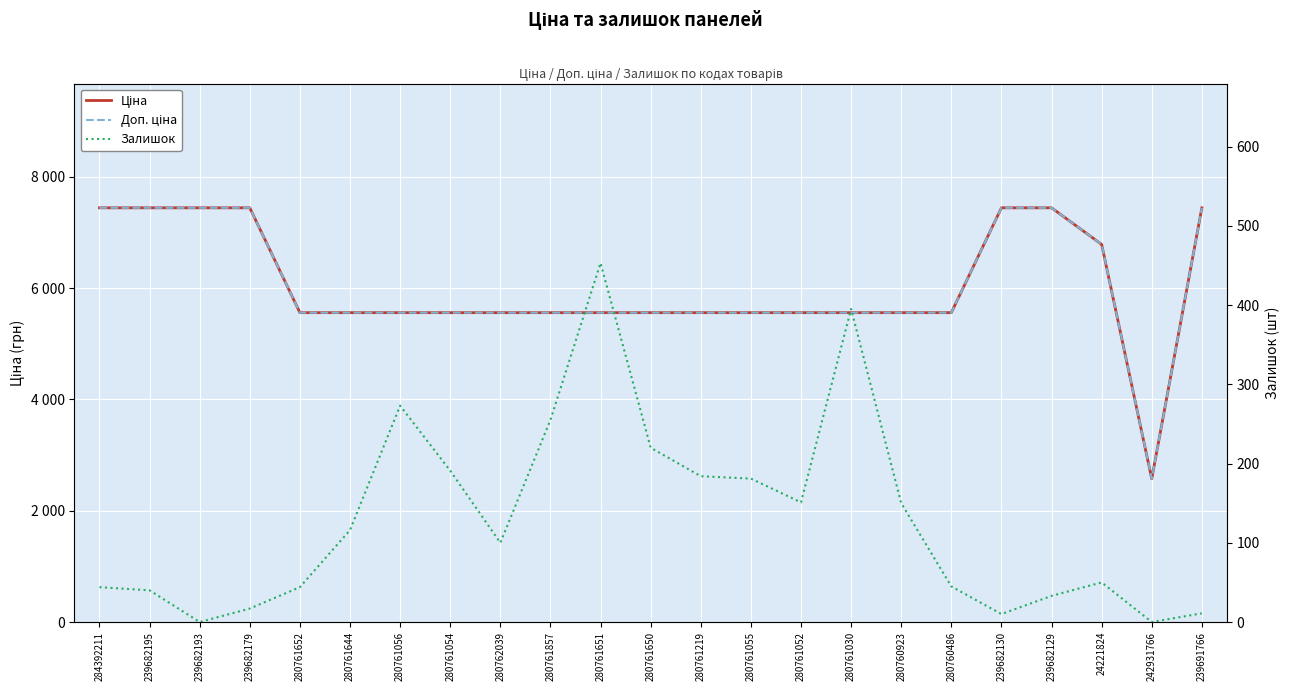

At which label is Залишок closest to 226?

280761650